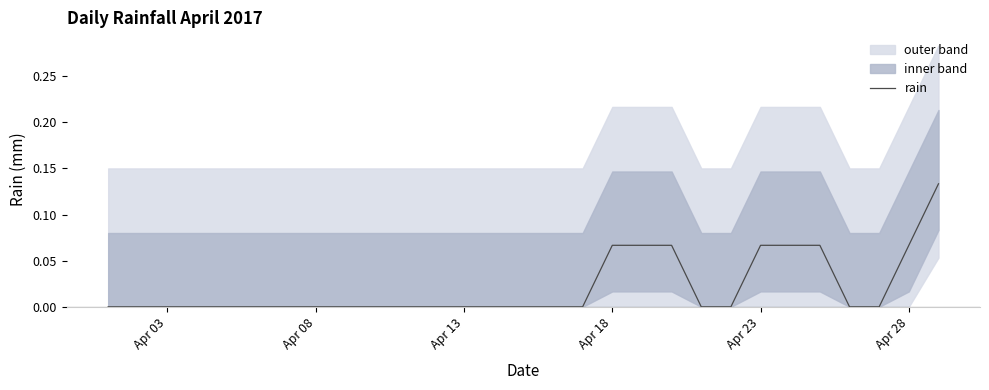

Reading right to left, what are all the values shown in this chart?

0.1	0.1	0.0	0.0	0.1	0.1	0.1	0.0	0.0	0.1	0.1	0.1	0.0	0.0	0.0	0.0	0.0	0.0	0.0	0.0	0.0	0.0	0.0	0.0	0.0	0.0	0.0	0.0	0.0